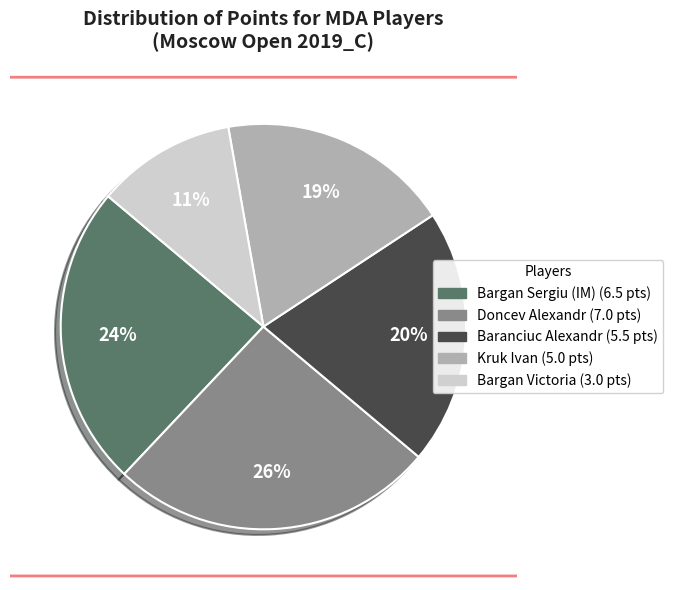

True or false: Baranciuc Alexandr accounts for 20% of the total.

True